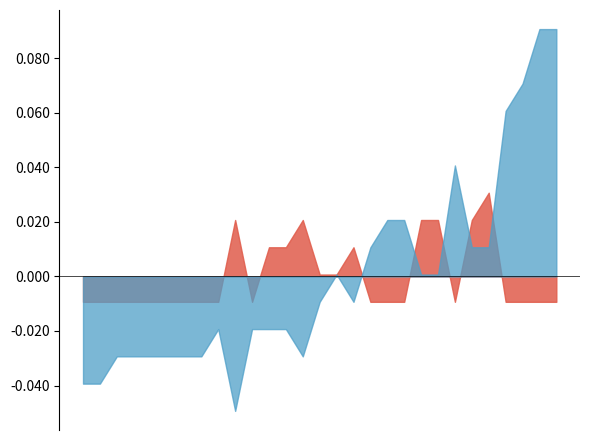

How many interior local peaks does the Other product manufacture and use series have?

2